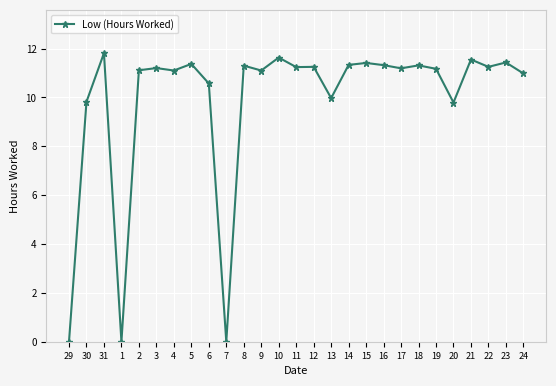

What is the greatest value displayed?

11.8